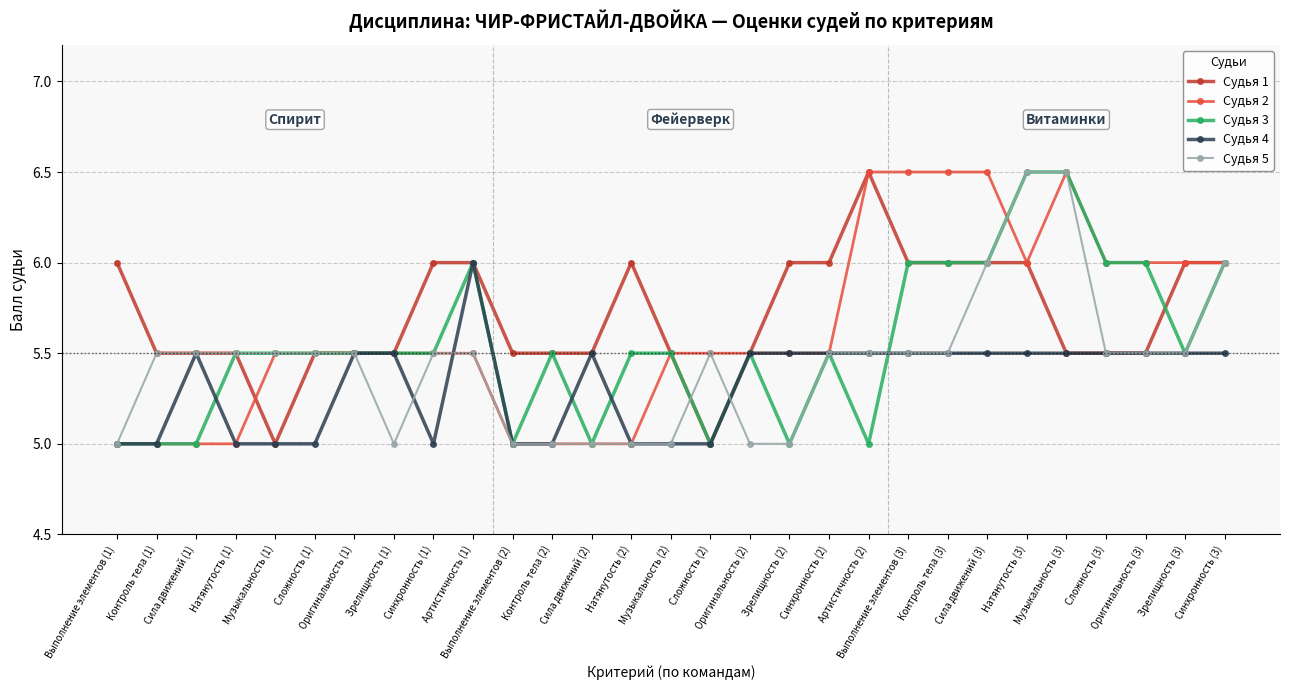

Which category has the highest value in the Судья 1 series?

Артистичность (2)